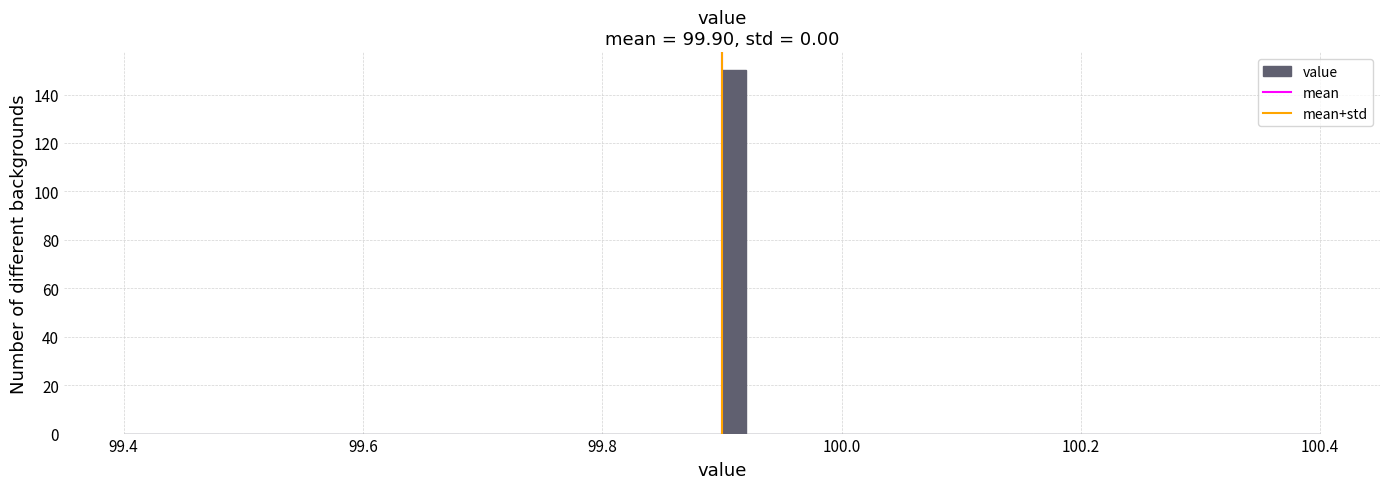

Around what value on the x-axis is the tallest bar? Give the approximate position of its centre, as read against the axis.

99.92